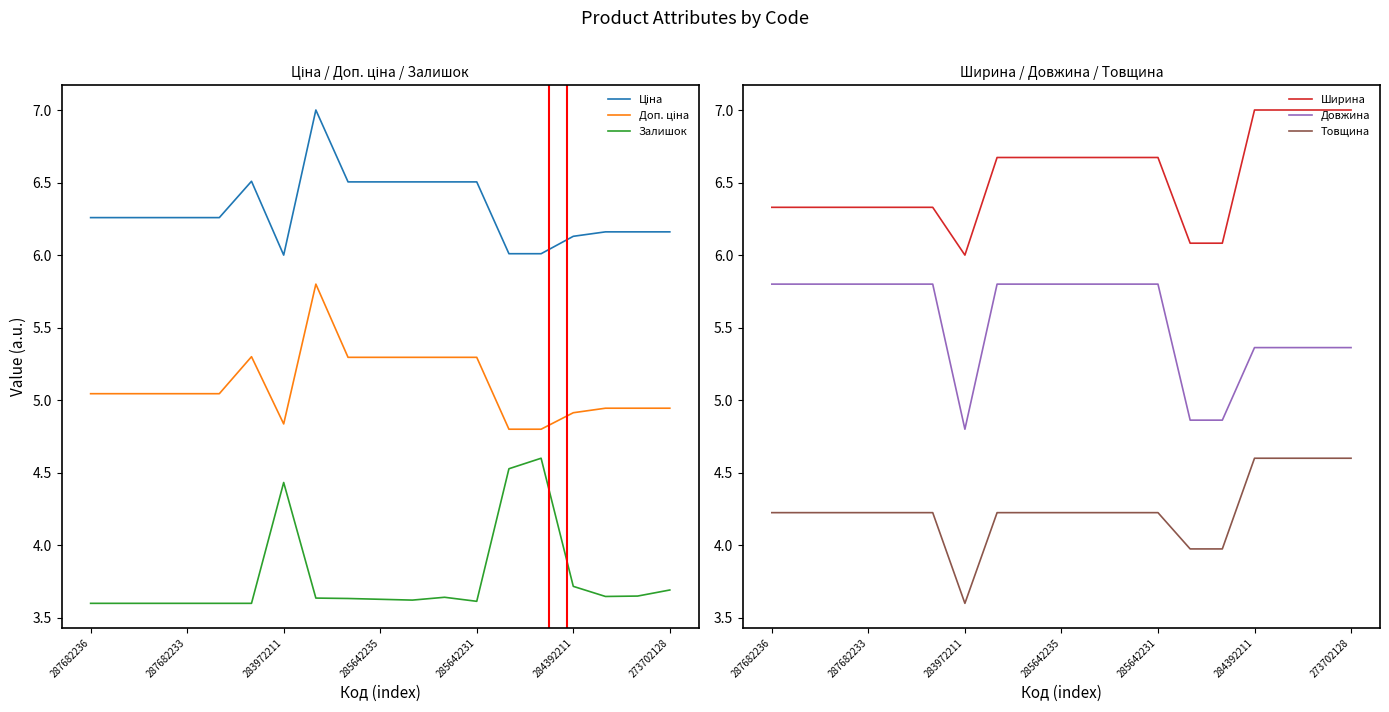

What is the difference between the maximum and minimum values in the Ширина series?

1.0